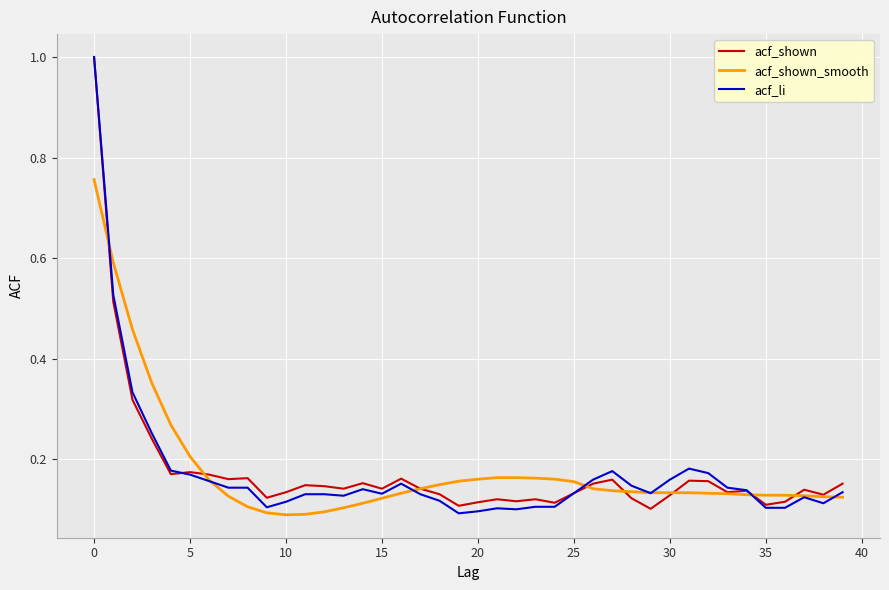

True or false: acf_shown has a value of 1.4 at 0.

False